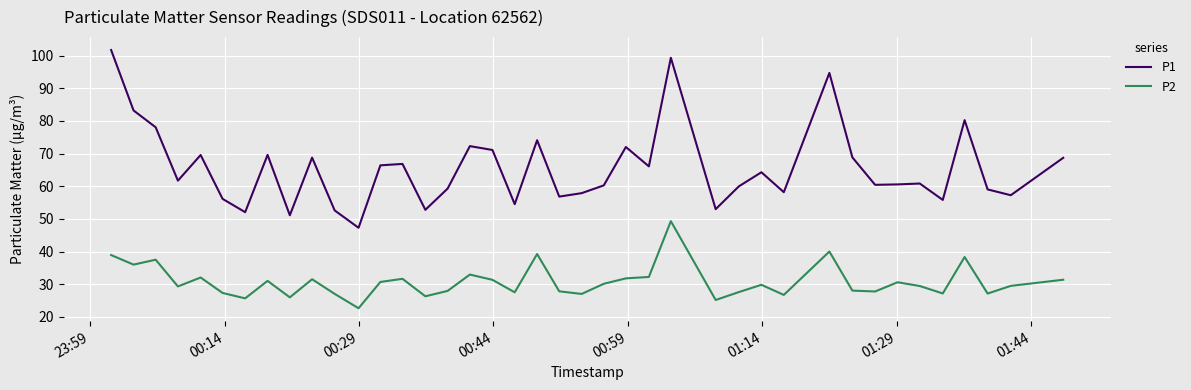

Which series has the largest total across all categories?

P1